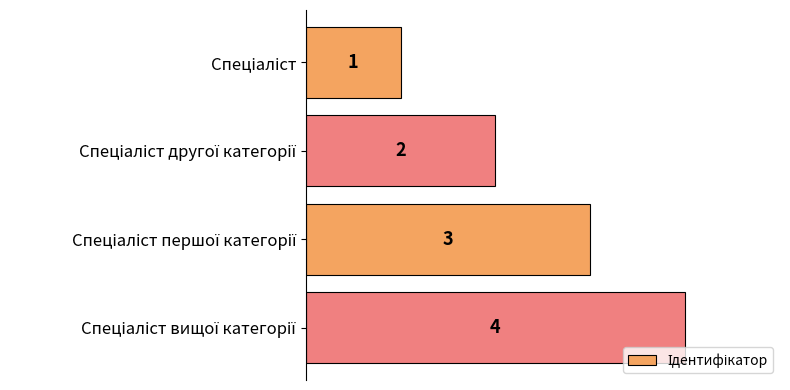

Count the values in the range 2 to 4.

3